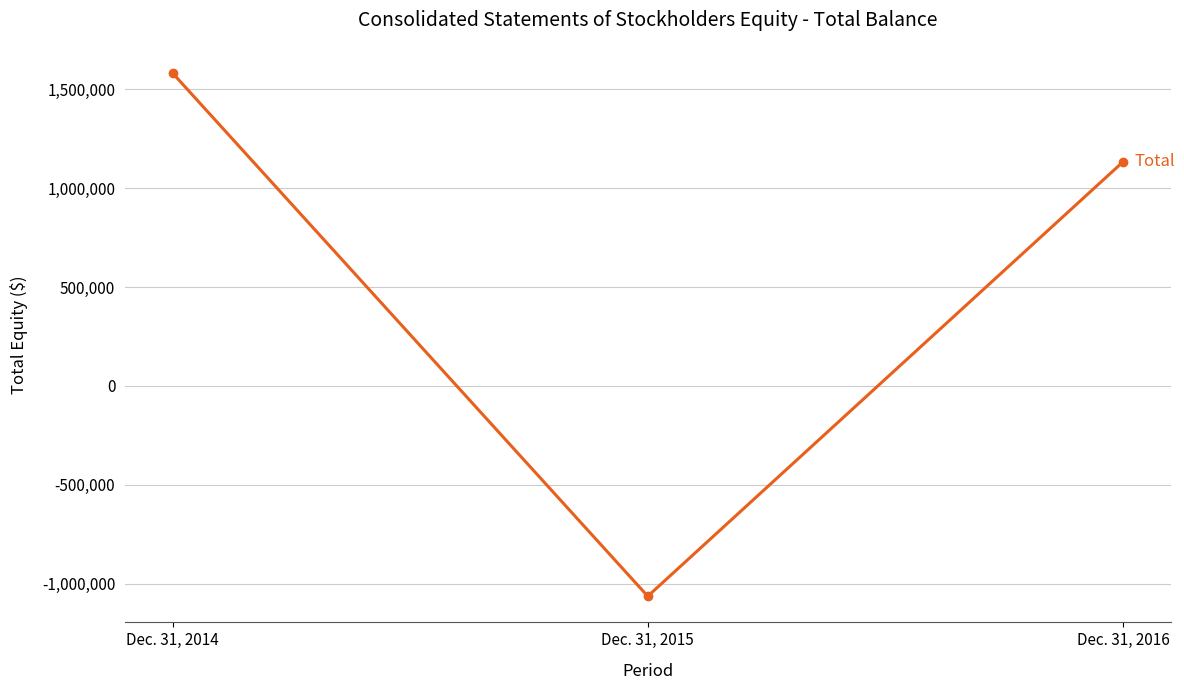

What is the sum of the values at Dec. 31, 2015 and Dec. 31, 2016?

69220